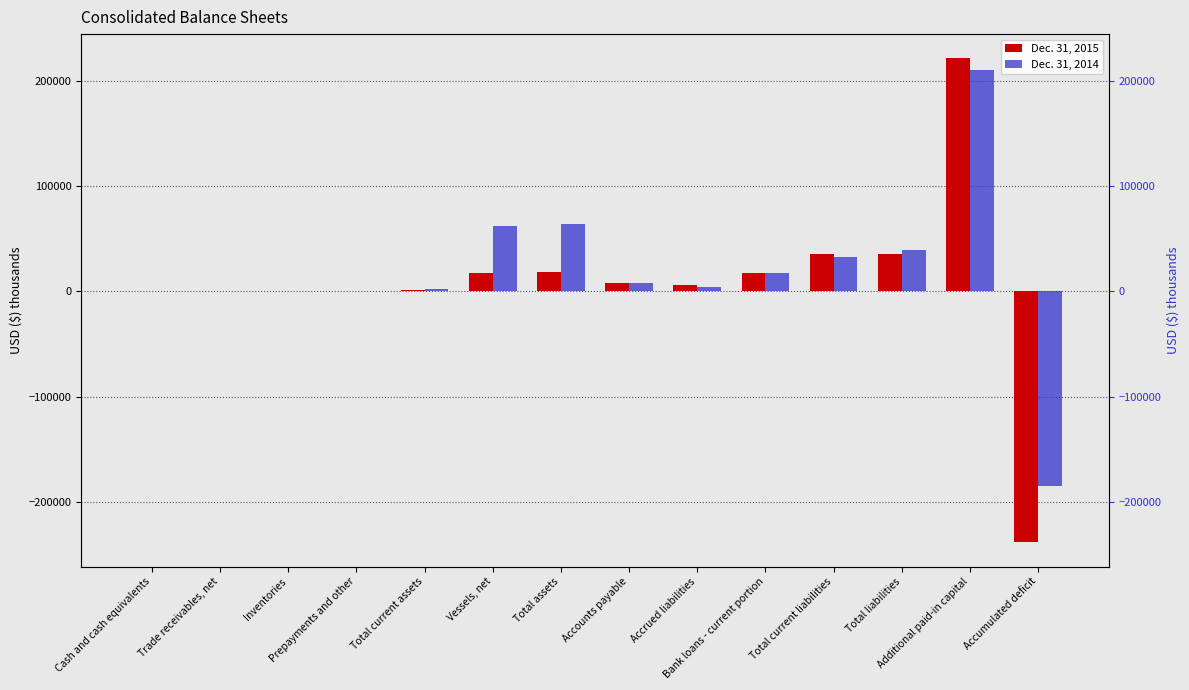

Rank the categories by Dec. 31, 2014 value from lowest to highest.

Accumulated deficit, Cash and cash equivalents, Inventories, Trade receivables, net, Prepayments and other, Total current assets, Accrued liabilities, Accounts payable, Bank loans - current portion, Total current liabilities, Total liabilities, Vessels, net, Total assets, Additional paid-in capital